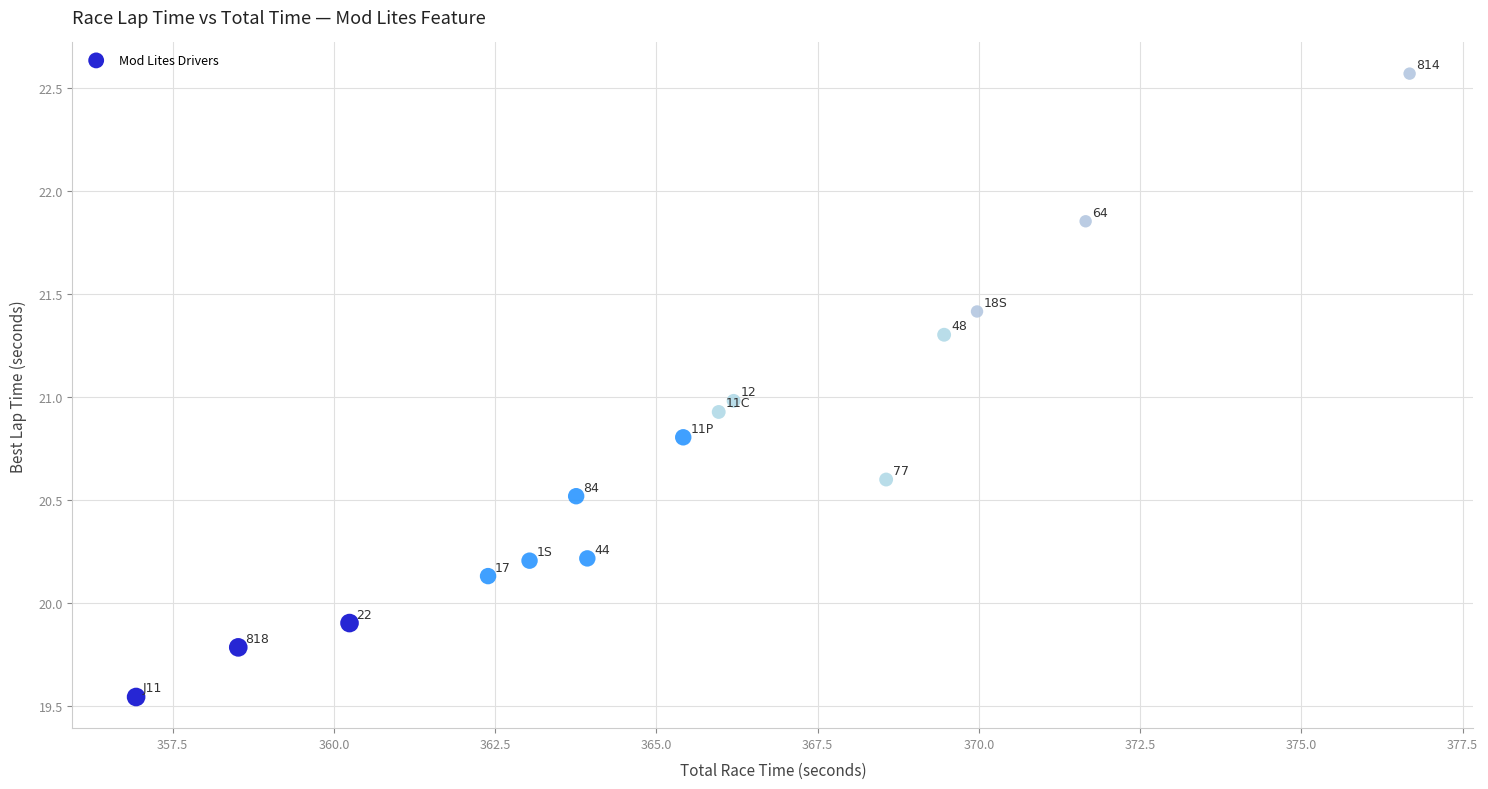

What Y value in the scatter plot is closest to 21?

21.0